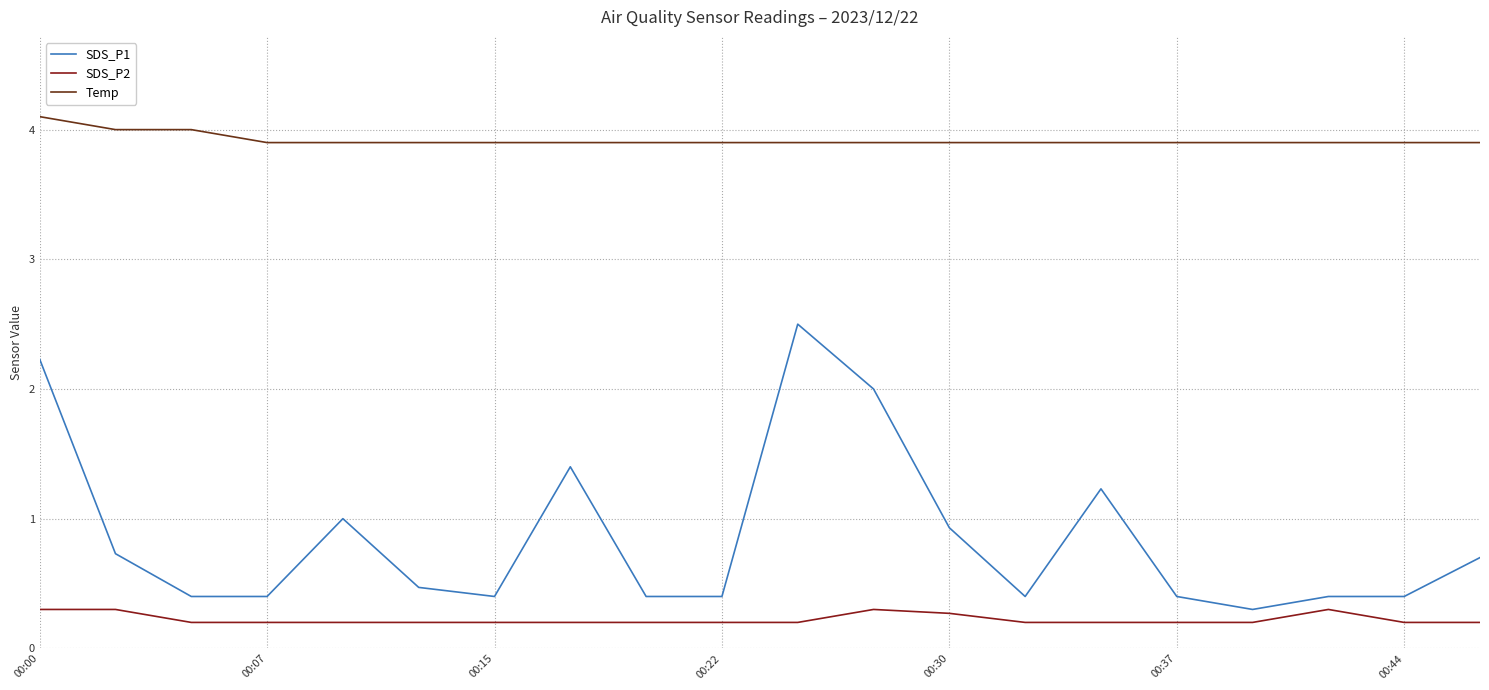

Which series has the widest spread of values?

SDS_P1